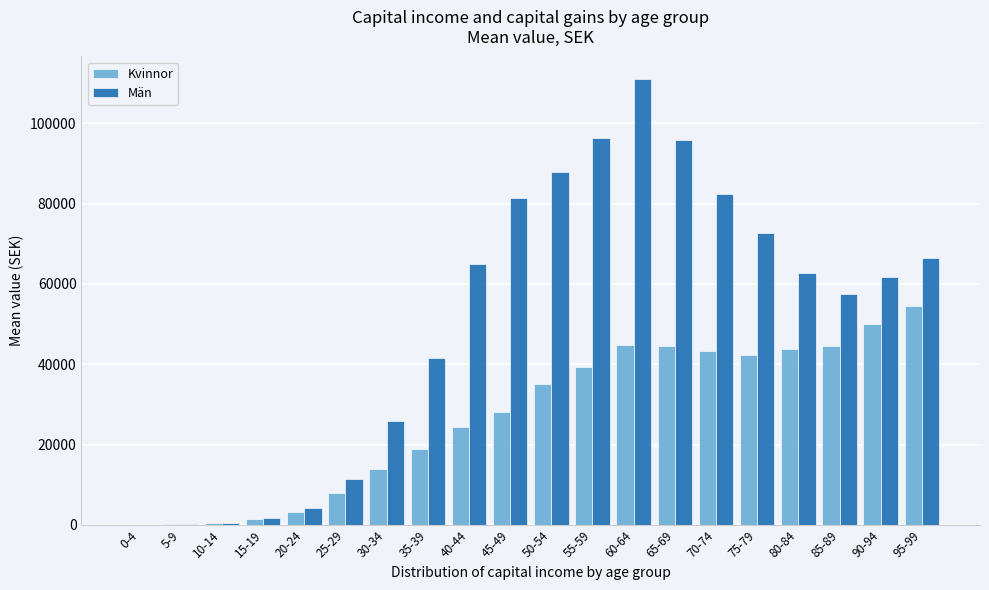

Between 55-59 and 70-74, which series saw the biggest shift?

Män